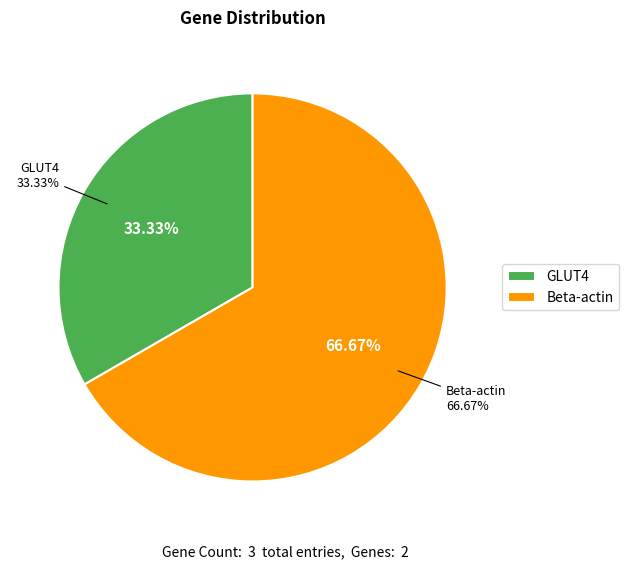

The Beta-actin slice represents 67% of the pie. True or false?

True